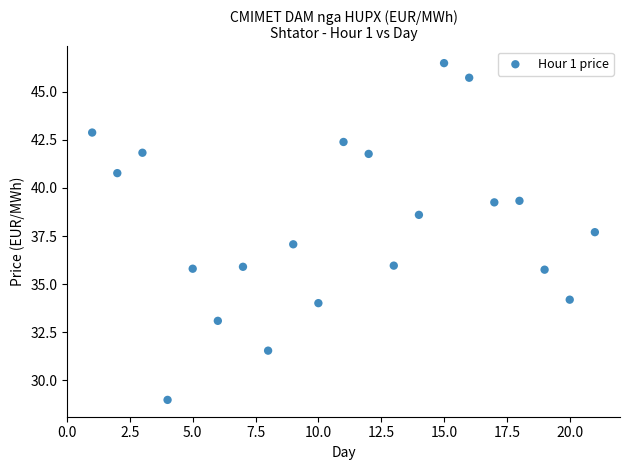

What is the range of Y values (max minus min)?

17.5